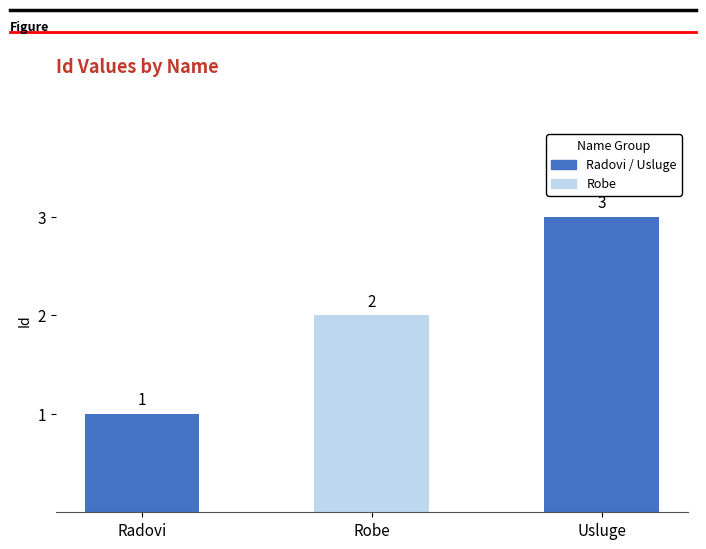

What is the label of the 2nd bar from the right?

Robe